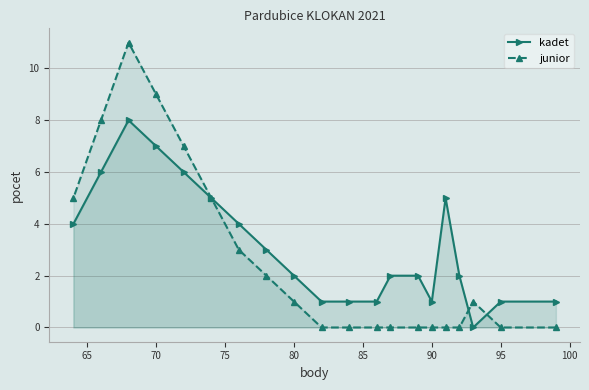

True or false: junior has more than 2 points higher than both neighbors.

False